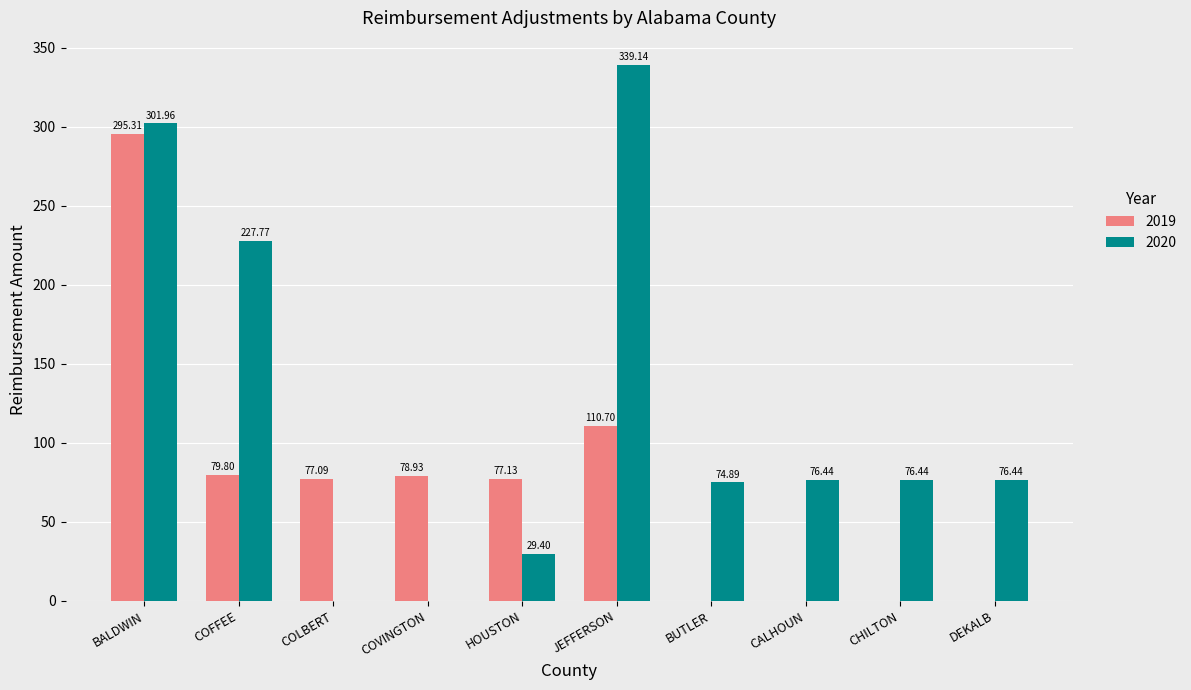

Reading left to right, list all the values displayed in this chart.

2019: BALDWIN=295.3	COFFEE=79.8	COLBERT=77.1	COVINGTON=78.9	HOUSTON=77.1	JEFFERSON=110.7	BUTLER=0.0	CALHOUN=0.0	CHILTON=0.0	DEKALB=0.0
2020: BALDWIN=302.0	COFFEE=227.8	COLBERT=0.0	COVINGTON=0.0	HOUSTON=29.4	JEFFERSON=339.1	BUTLER=74.9	CALHOUN=76.4	CHILTON=76.4	DEKALB=76.4